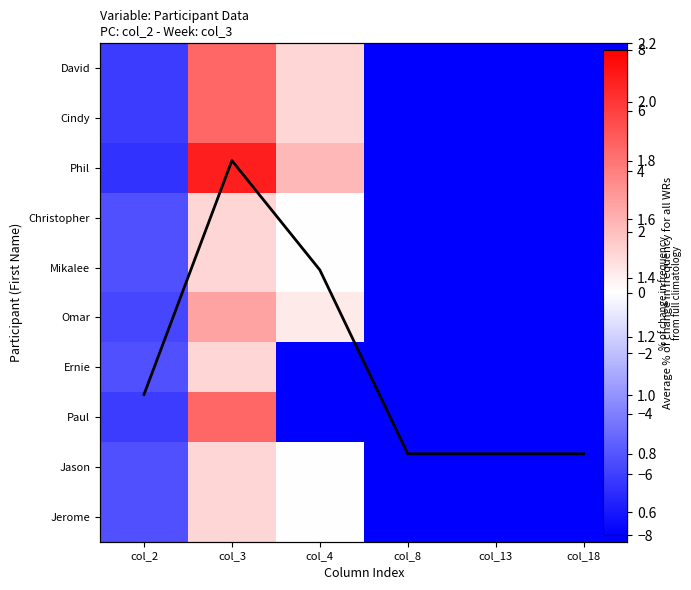

What is the difference between the maximum and minimum values in the Mikalee series?

9.3